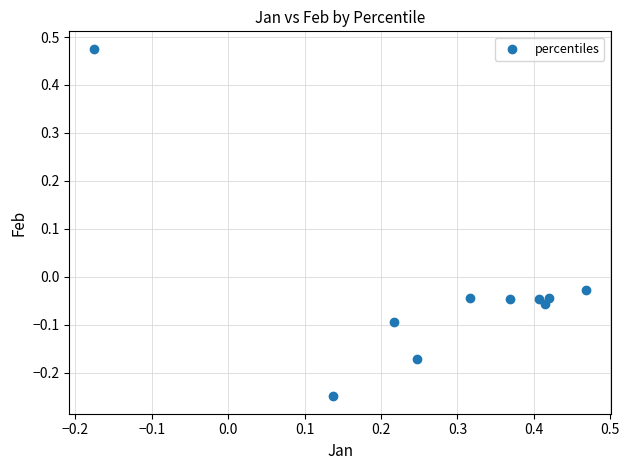

What is the range of X values (max minus min)?

0.6